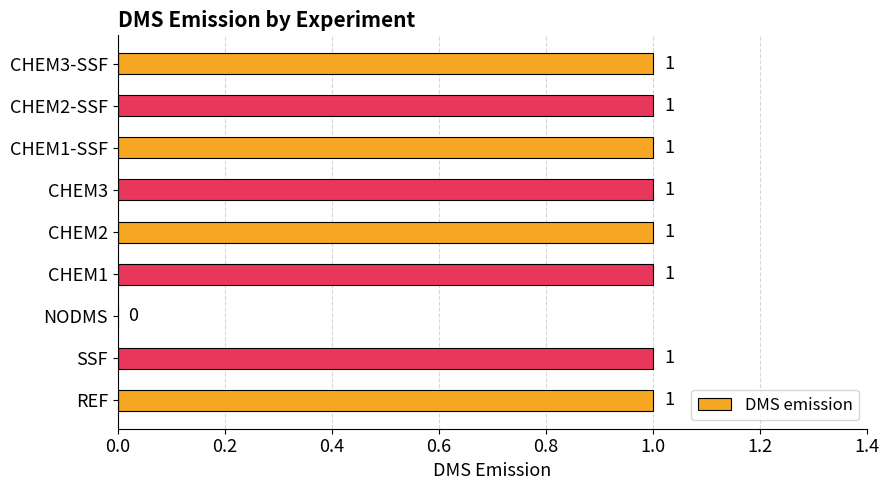

What is the sum of all values?

8